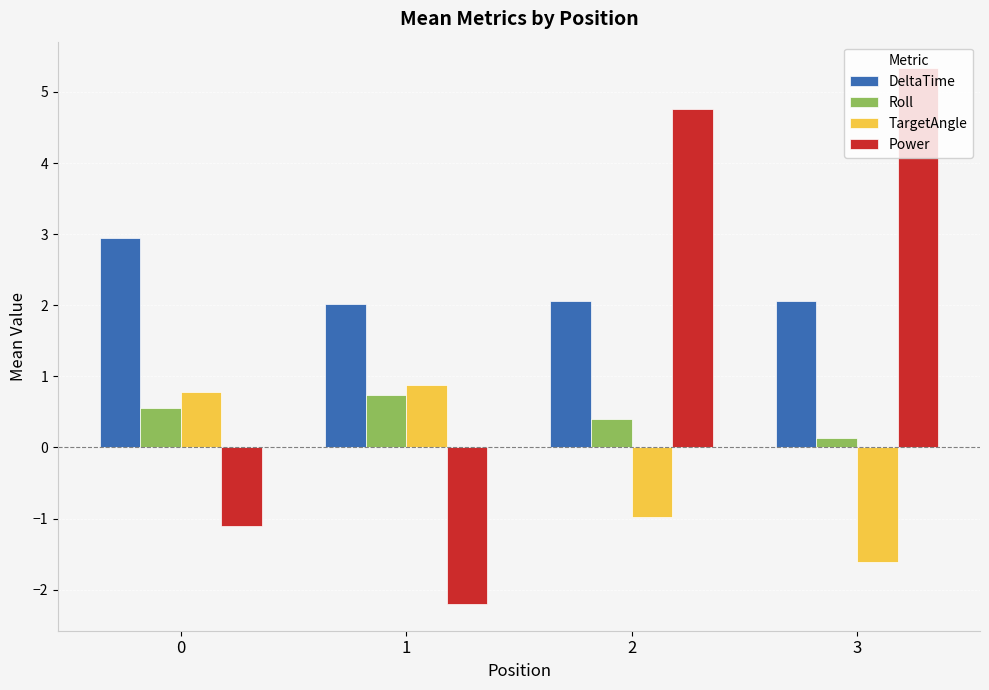

List the labels in order of TargetAngle value, largest first.

1, 0, 2, 3